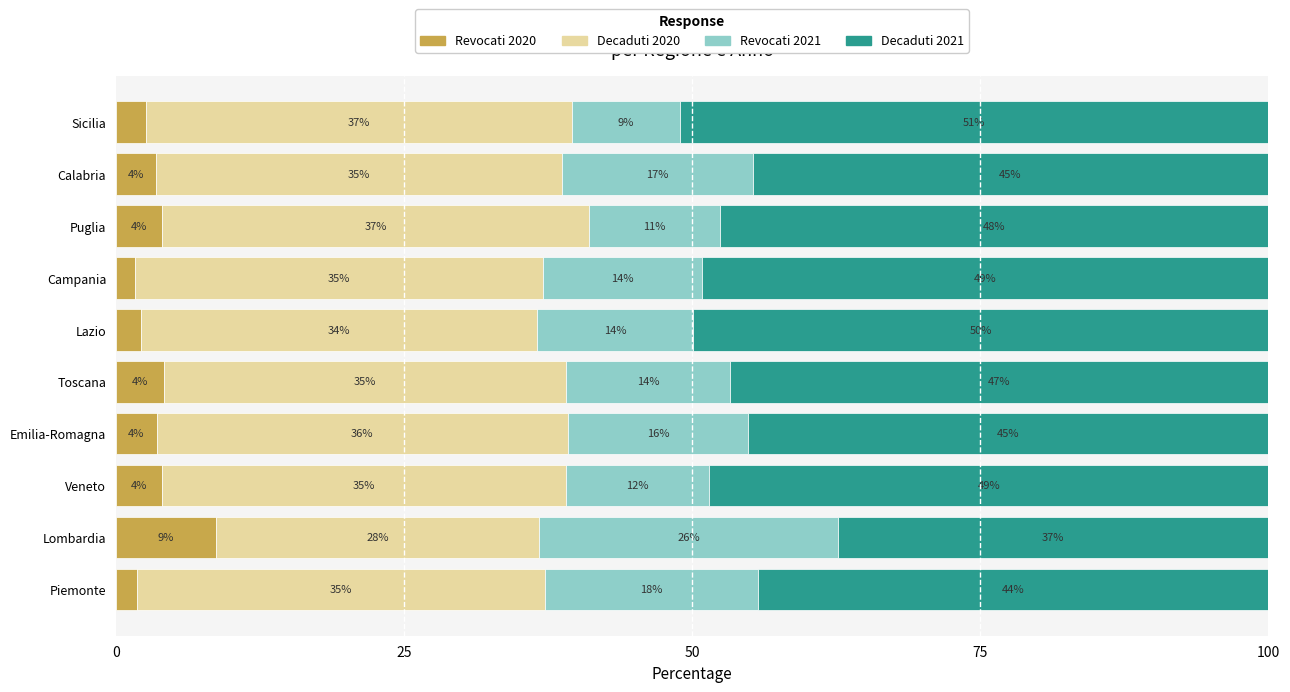

What is the maximum value for Revocati 2020?

8.7